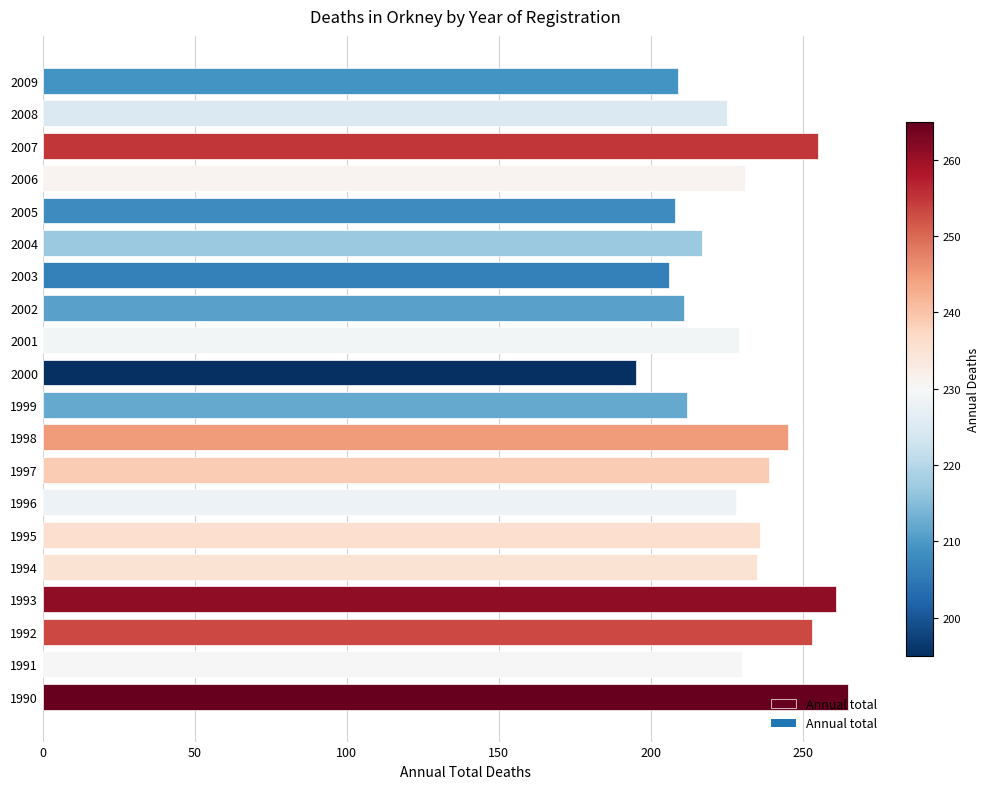

The value at 1993 is 347. True or false?

False